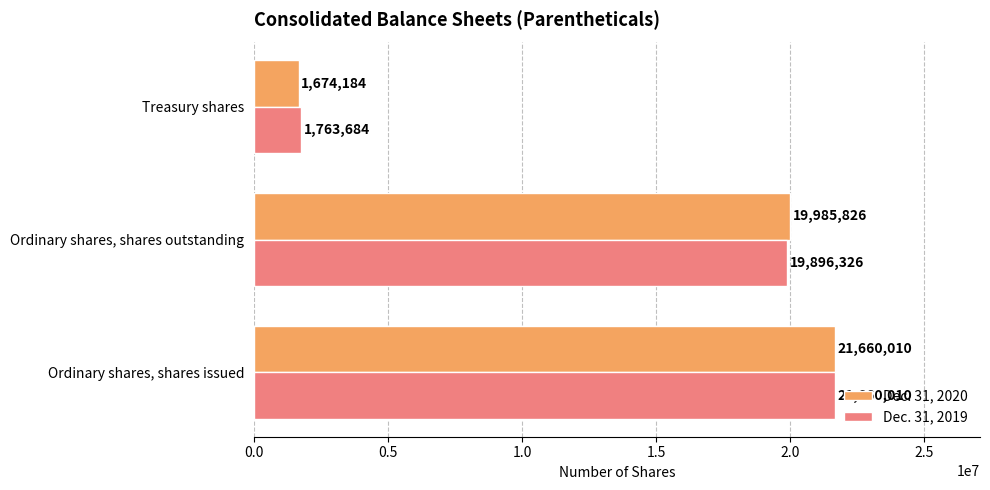

What is the sum of the Dec. 31, 2020 values at Ordinary shares, shares outstanding and Ordinary shares, shares issued?

41645836